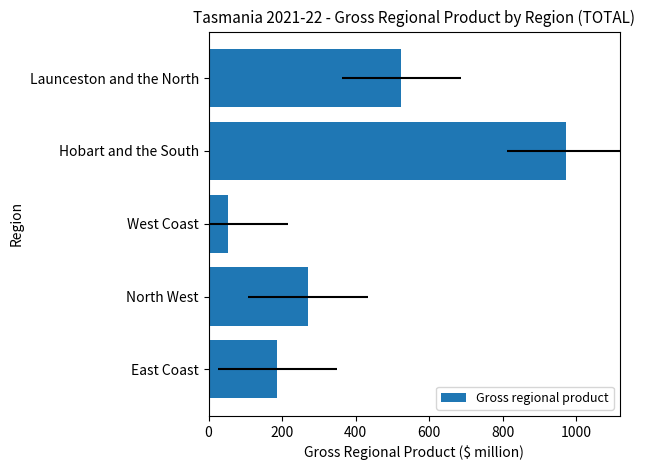

The chart shows a value of 20.1 at West Coast. True or false?

False